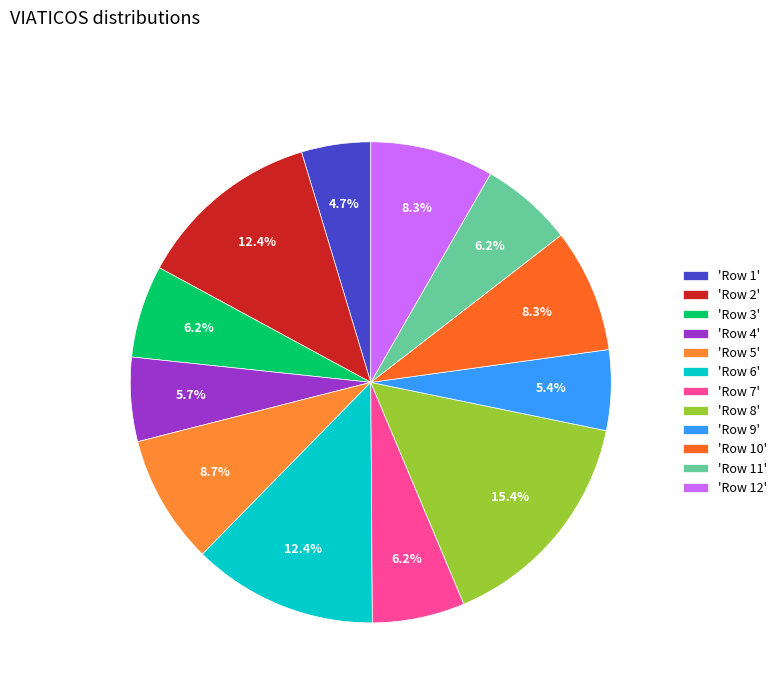

Count the number of slices in the pie.

12